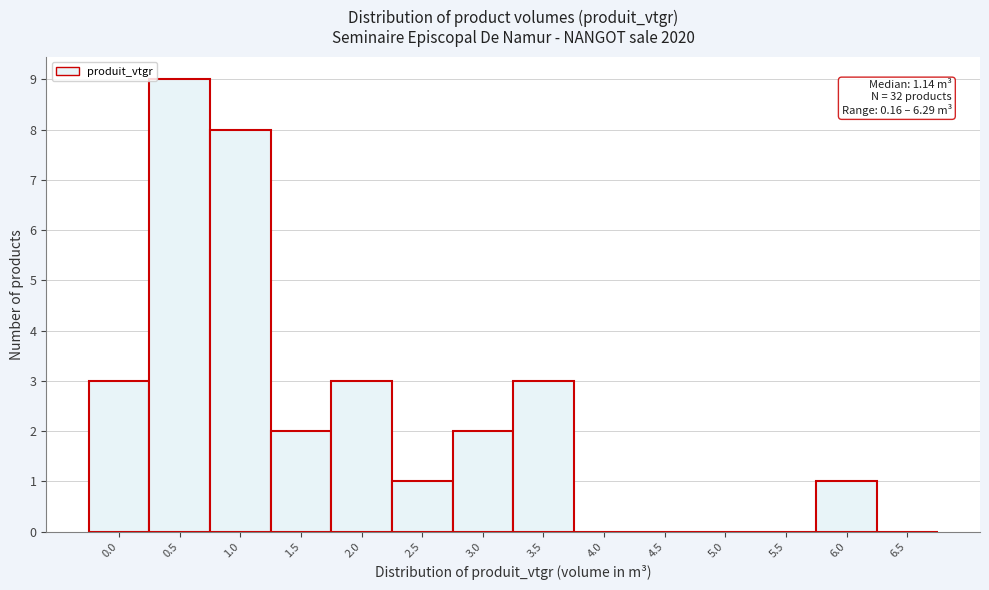

Reading left to right, list all the values displayed in this chart.

0.0=3	0.5=9	1.0=8	1.5=2	2.0=3	2.5=1	3.0=2	3.5=3	4.0=0	4.5=0	5.0=0	5.5=0	6.0=1	6.5=0